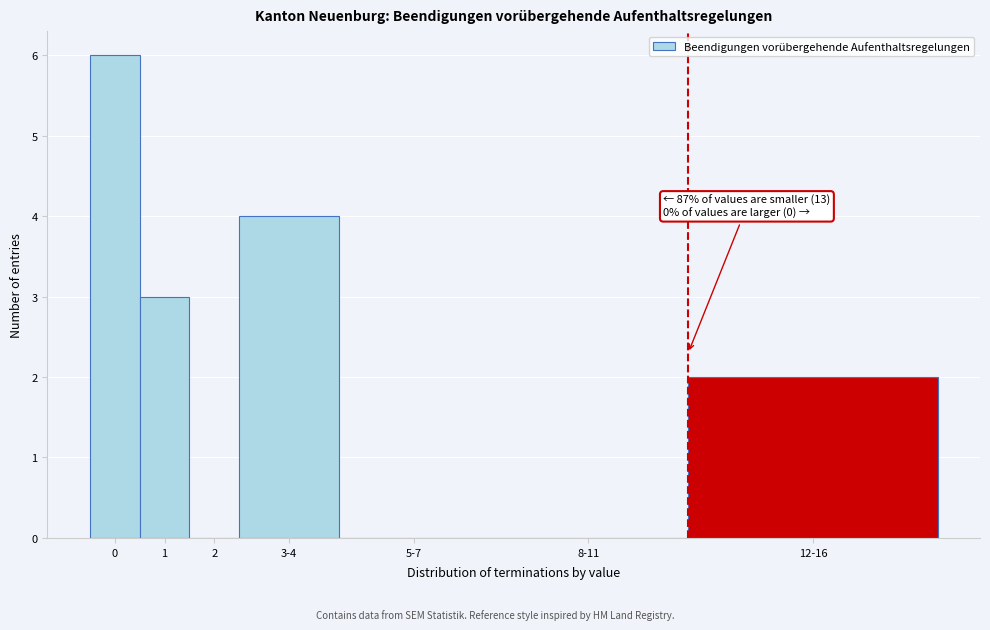

Reading left to right, extract all data points from this chart.

0=6	1=3	2=0	3-4=4	5-7=0	8-11=0	12-16=2